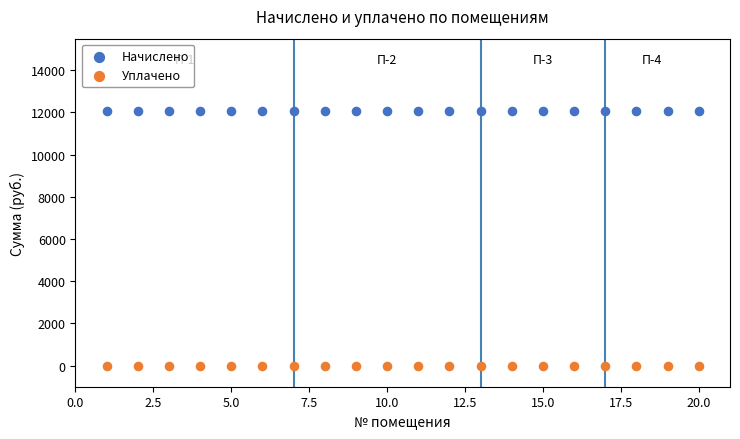

Which series contains the lowest Y value?

Уплачено